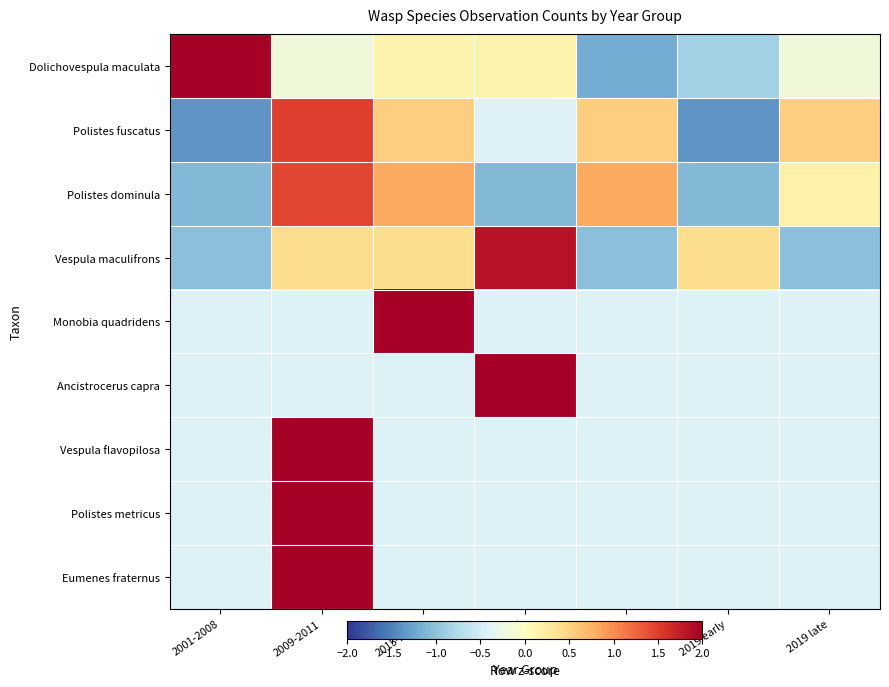

What is the total value across all series at 2019 early?

-4.9